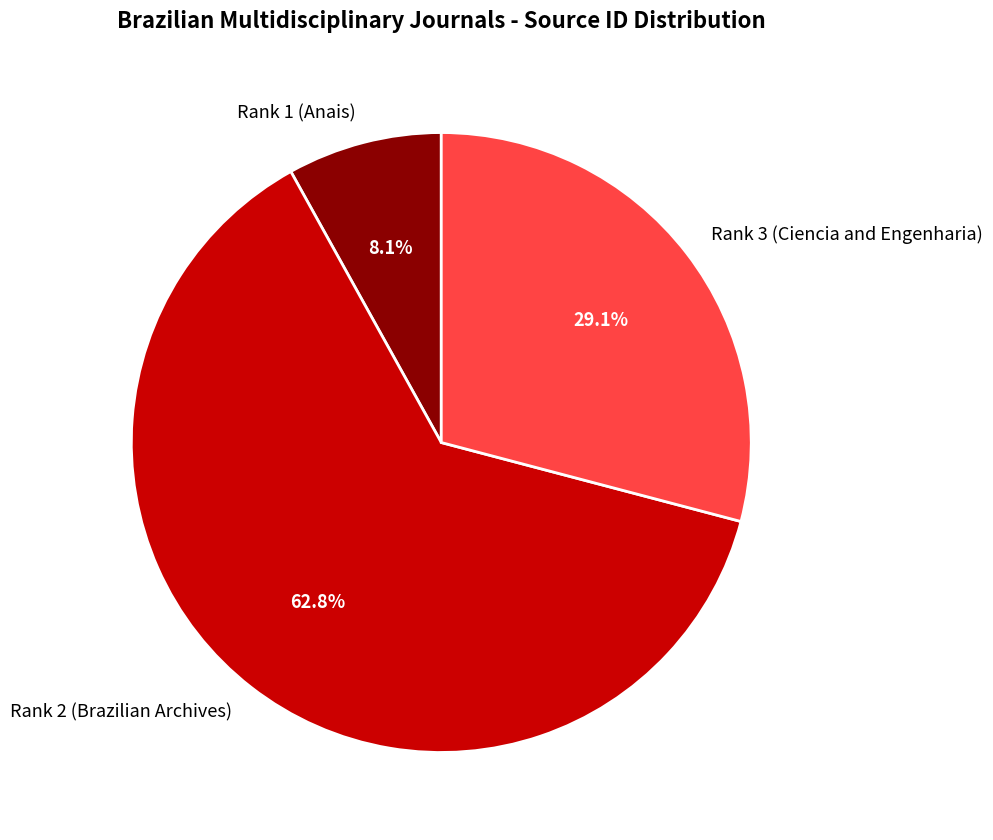

How many slices are in this pie chart?

3